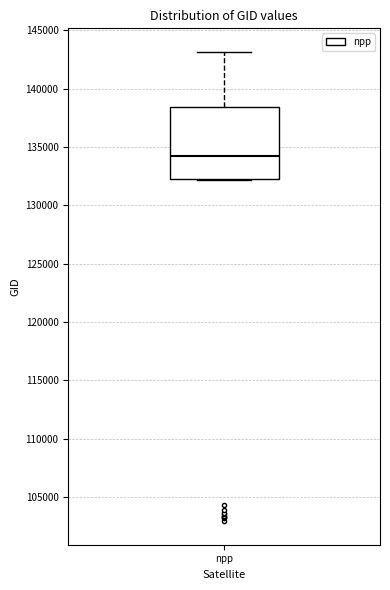

Where does the upper whisker of the box for npp end on the y-axis? The values are not printed on the chart, so give them approximately, as read against the axis.

143000